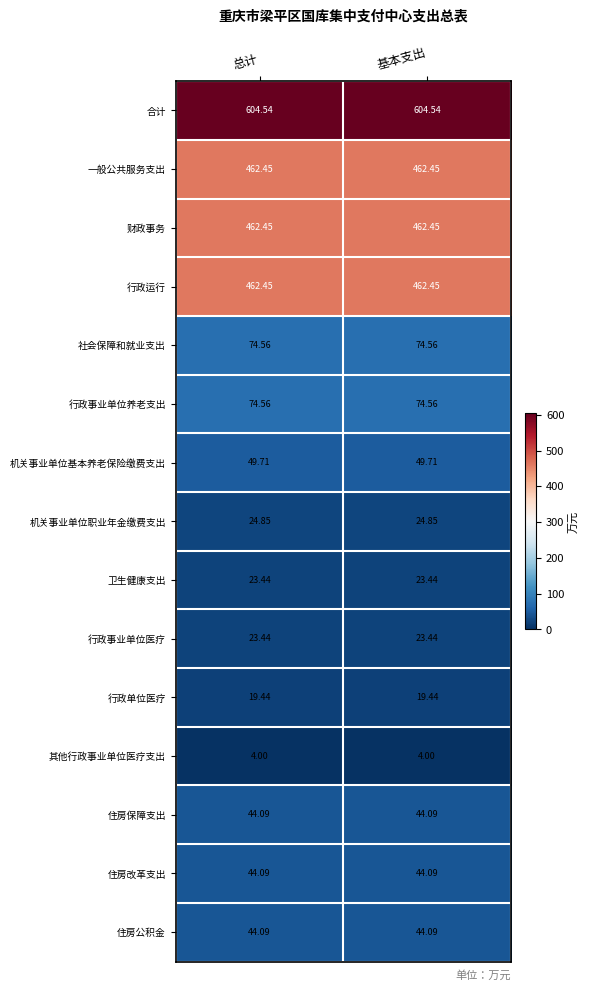

Which series has the largest total across all categories?

合计